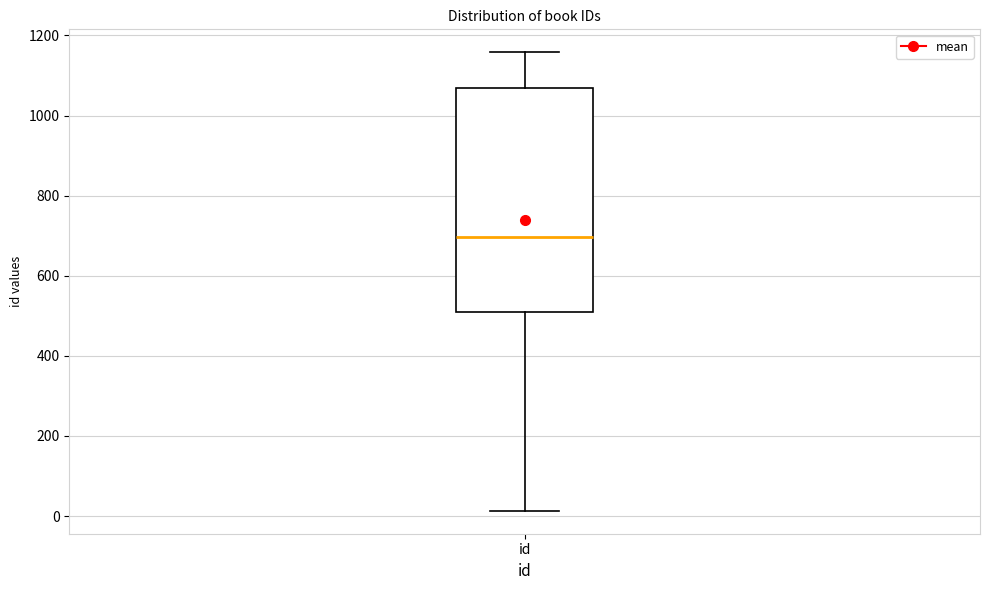

Where does the median line of the box for id sit on the y-axis? The values are not printed on the chart, so give them approximately, as read against the axis.

700